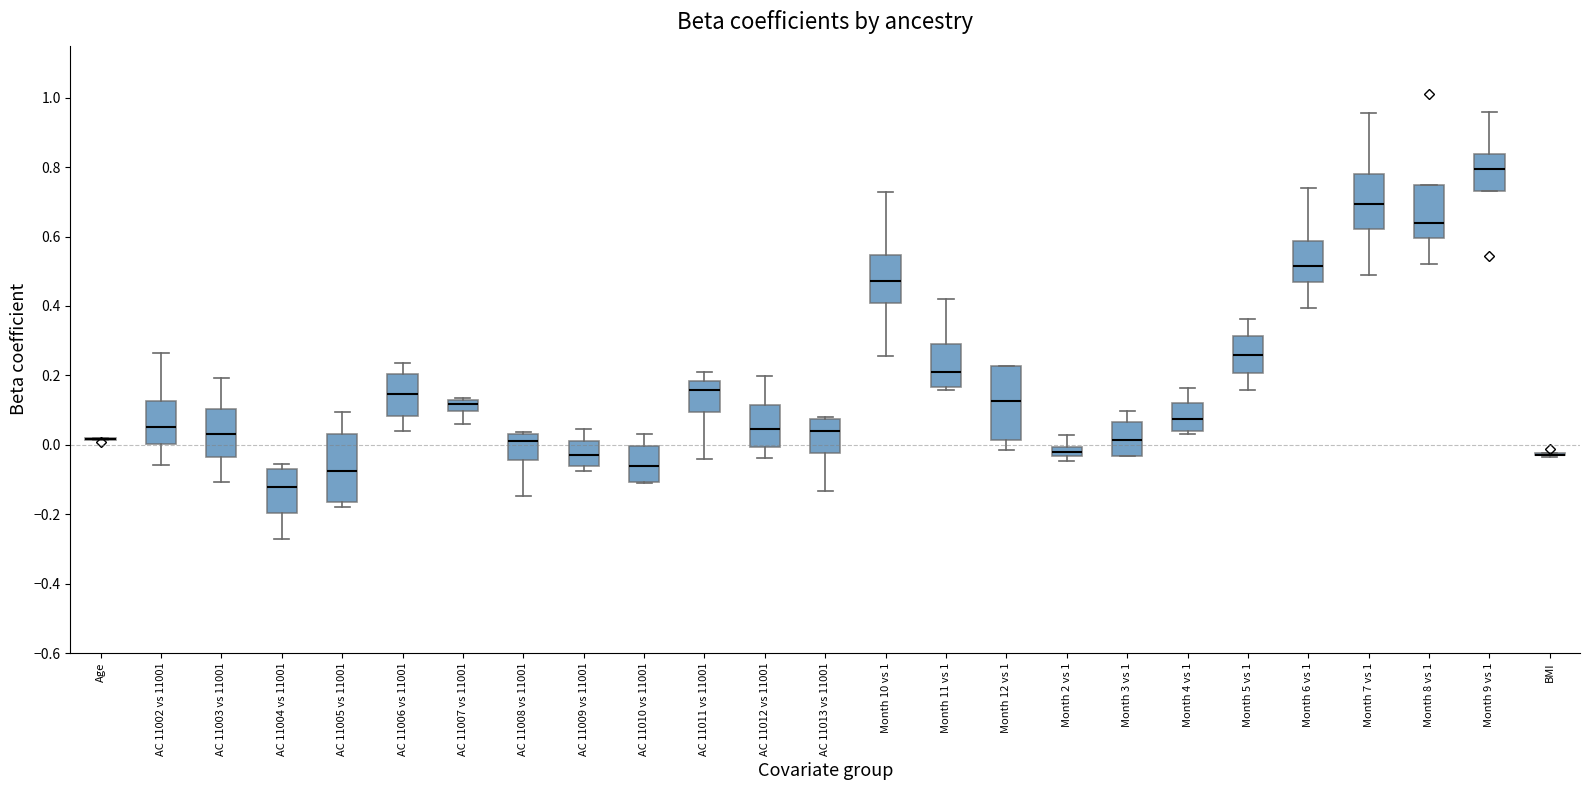

Where is the upper edge of the box for Month 11 vs 1 on the y-axis? The values are not printed on the chart, so give them approximately, as read against the axis.

0.30